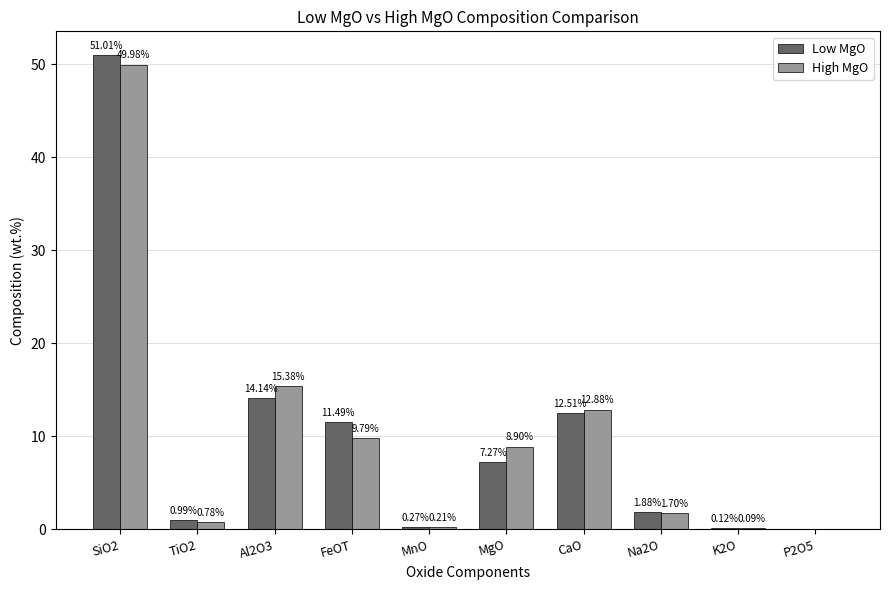

What is the highest value of the High MgO series?

50.0